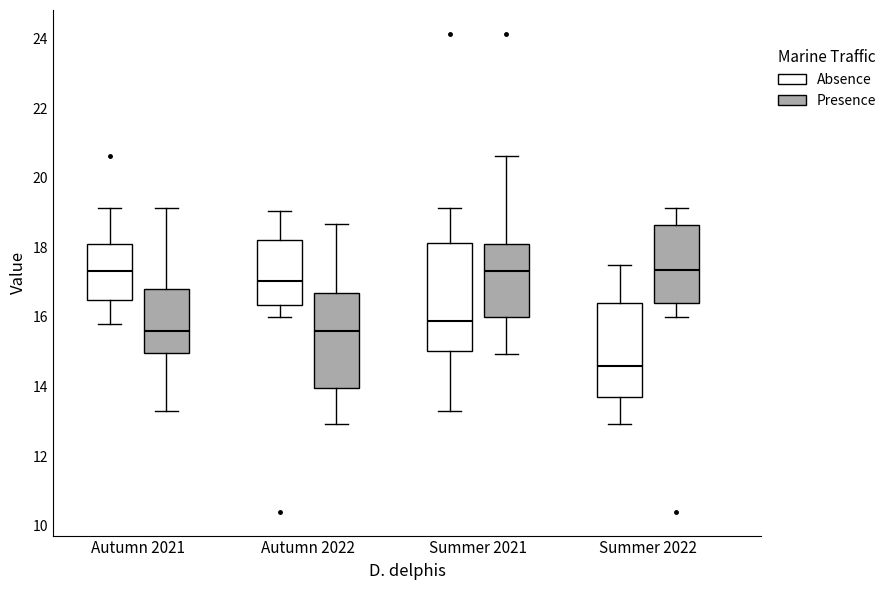

Reading left to right, read every box against the y-axis: the position of its median line, the range the box covers, and the ends of its whiskers. The values are not printed on the chart, so give them approximately, as read against the axis.

Autumn 2021 (Absence): median 17.4, box 16.4 to 18.0, whiskers 15.8 to 19.2
Autumn 2021 (Presence): median 15.6, box 15.0 to 16.8, whiskers 13.4 to 19.2
Autumn 2022 (Absence): median 17.0, box 16.4 to 18.2, whiskers 16.0 to 19.0
Autumn 2022 (Presence): median 15.6, box 14.0 to 16.6, whiskers 13.0 to 18.6
Summer 2021 (Absence): median 15.8, box 15.0 to 18.2, whiskers 13.4 to 19.2
Summer 2021 (Presence): median 17.4, box 16.0 to 18.0, whiskers 15.0 to 20.6
Summer 2022 (Absence): median 14.6, box 13.8 to 16.4, whiskers 13.0 to 17.6
Summer 2022 (Presence): median 17.4, box 16.4 to 18.6, whiskers 16.0 to 19.2